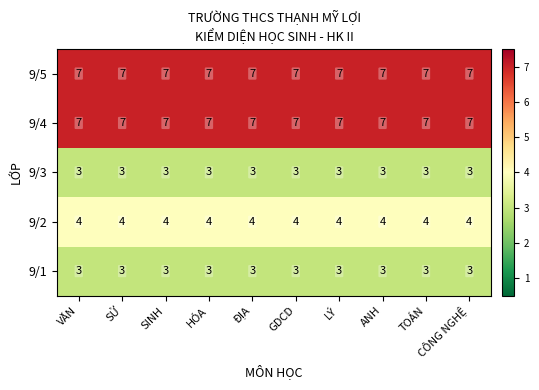

What is the greatest value displayed?

7